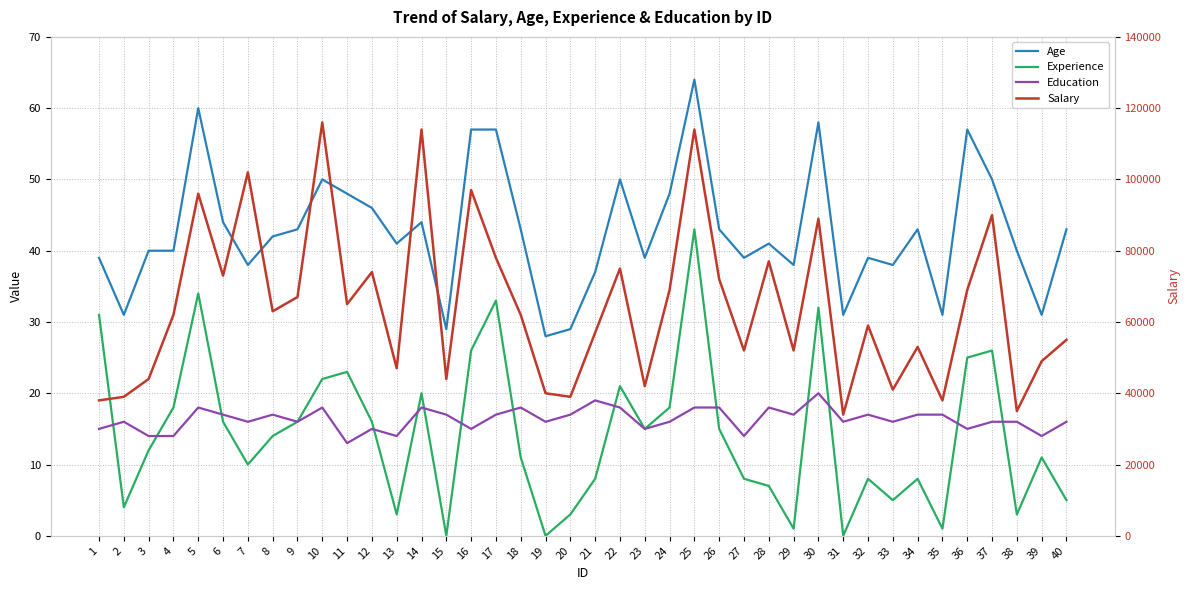

Count the number of data series in this chart.

4